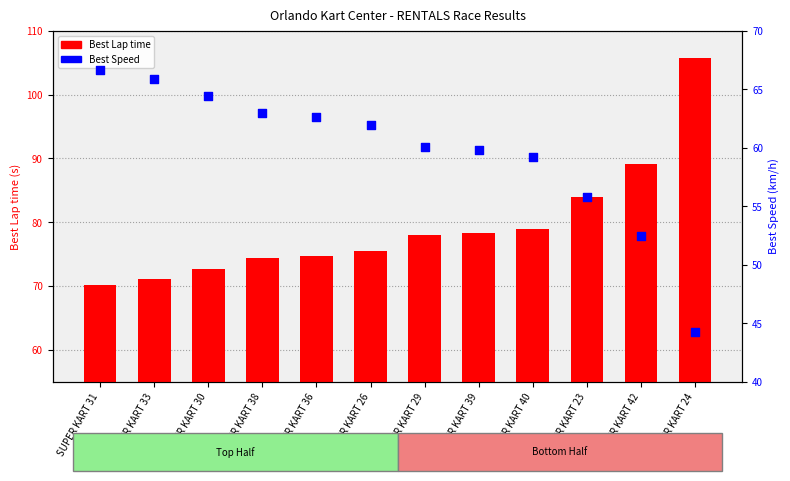

What is the total value across all series at SUPER KART 38?

137.3